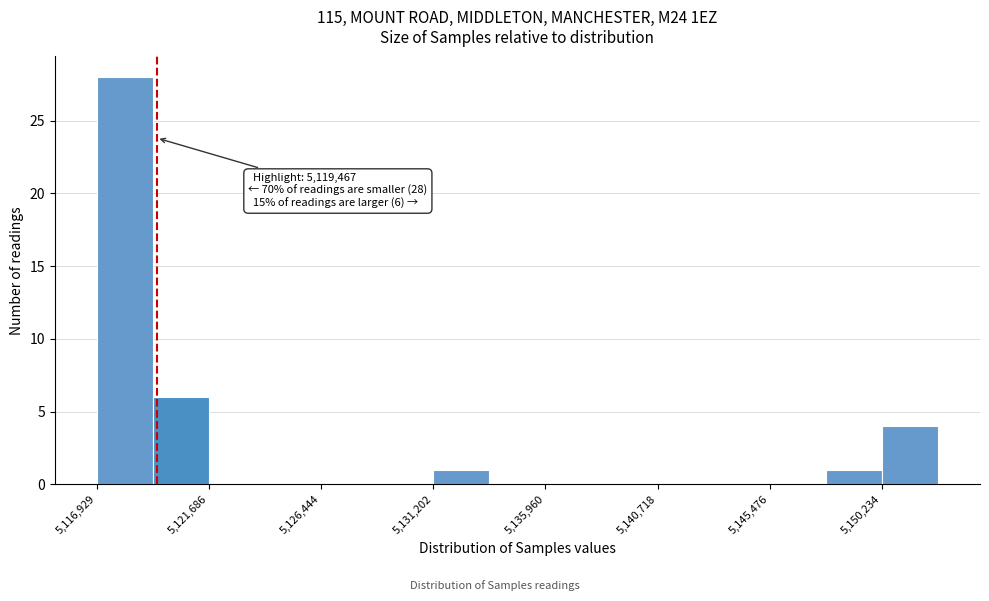

Over which range of the x-axis is the bar tallest?

5117000 to 5119500